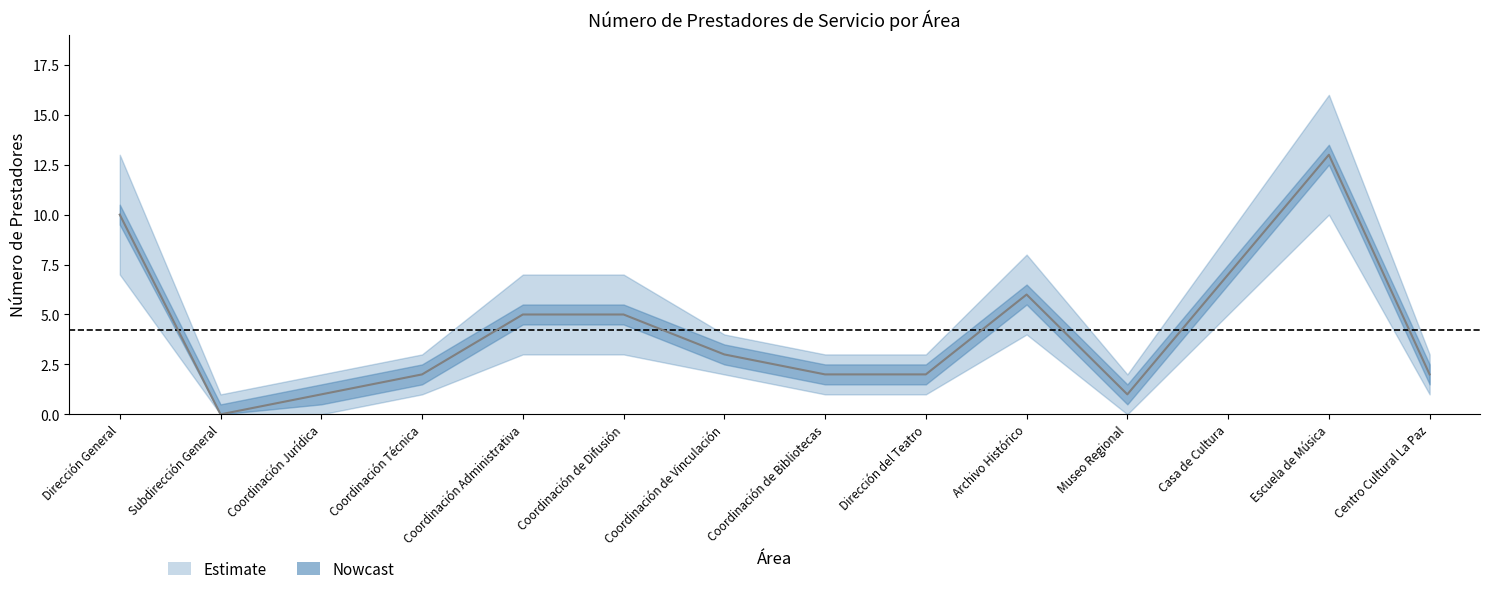

True or false: upper_bound and Numero de prestadores intersect in this chart.

False